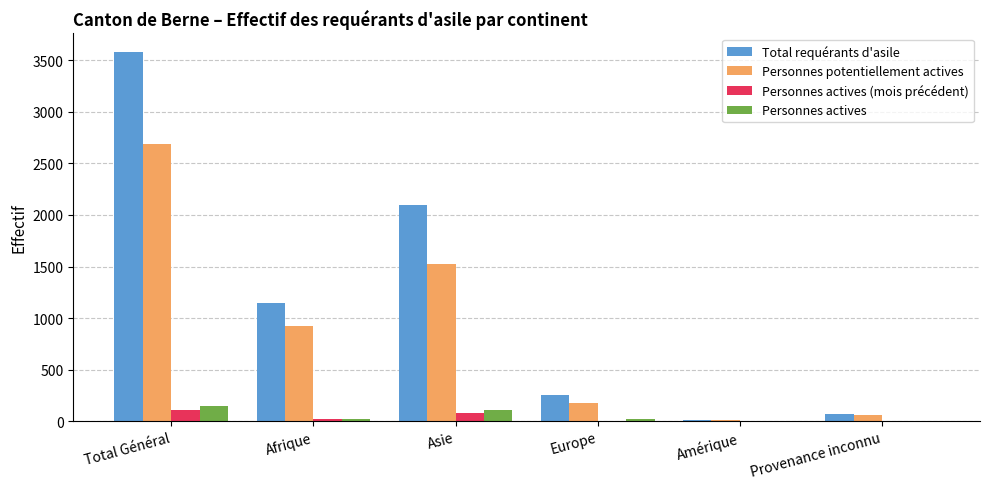

Which label corresponds to the largest value in the chart?

Total Général